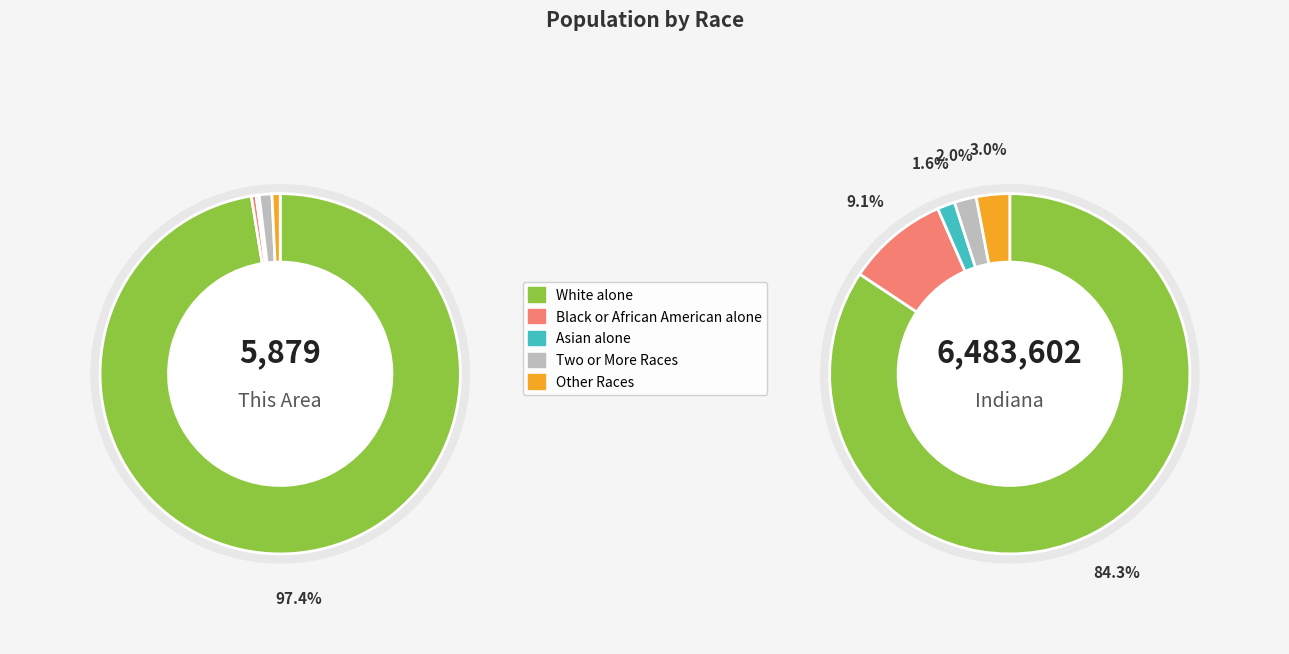

Is there any slice that represents more than half of the pie?

Yes